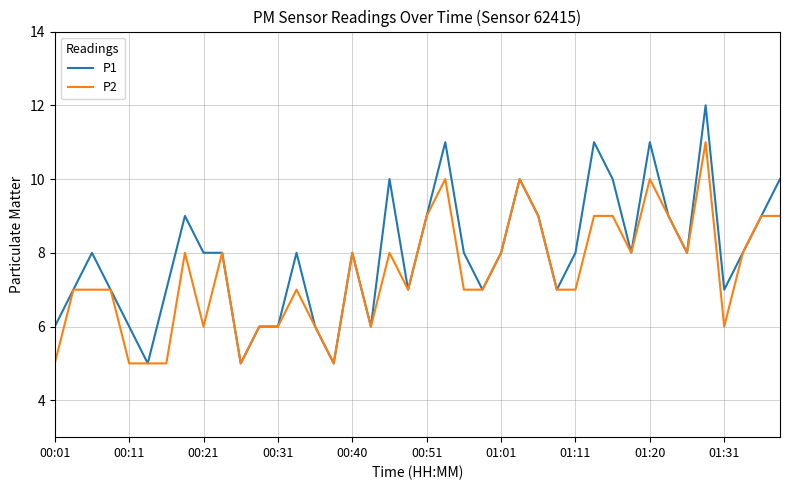

How many lines are shown in the chart?

2